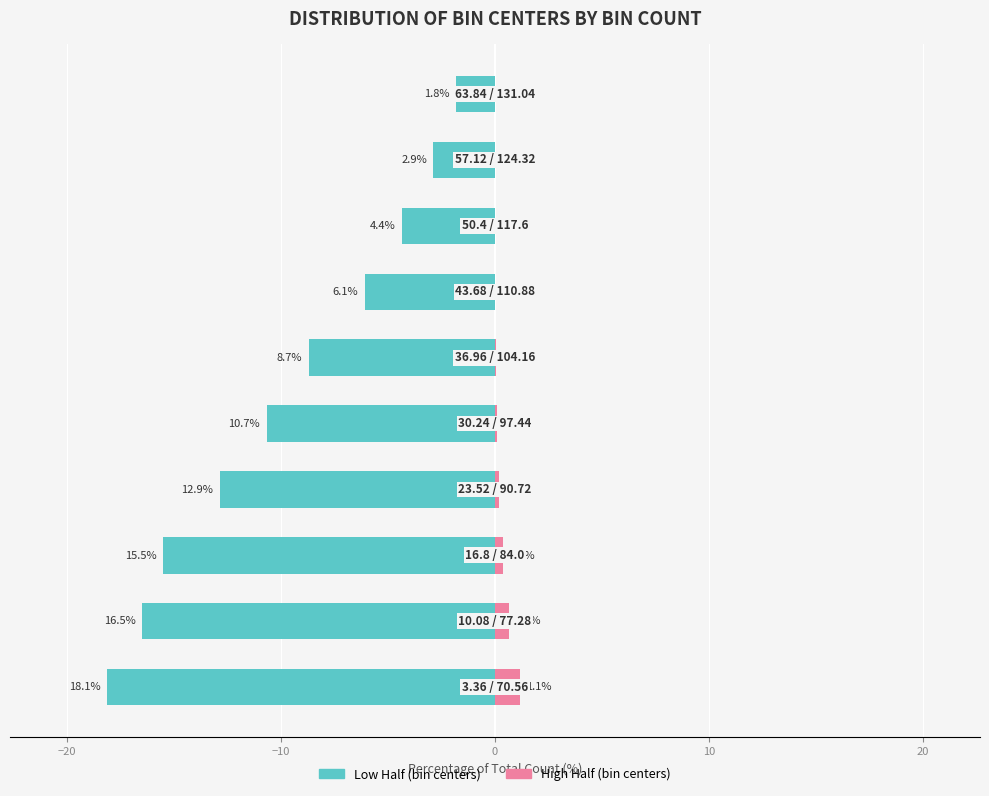

What is the average value of the bin count (low half) series?

-9.7